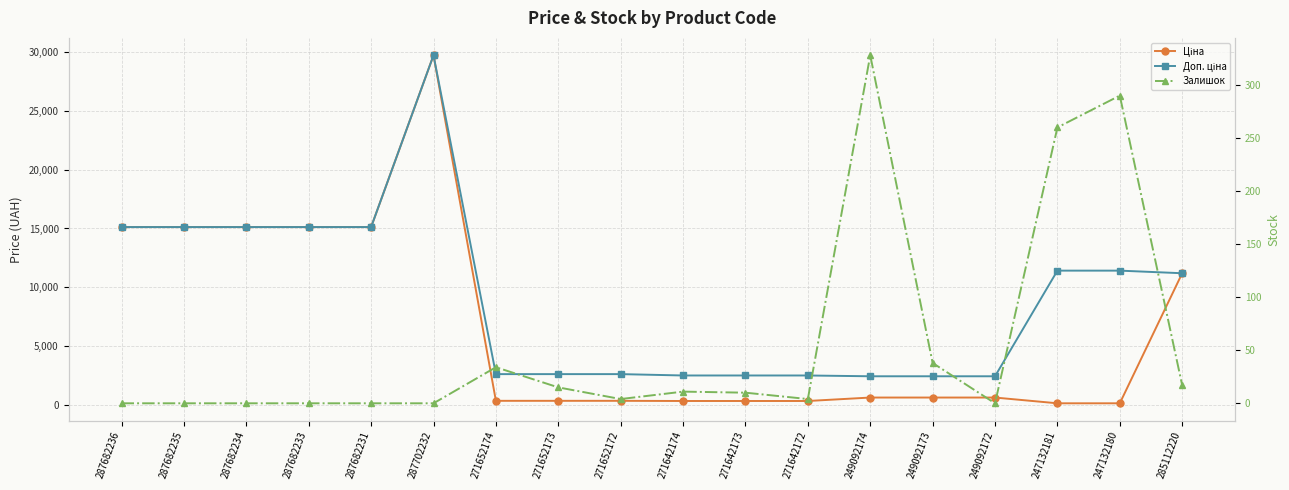

True or false: Доп. ціна and Ціна intersect in this chart.

False